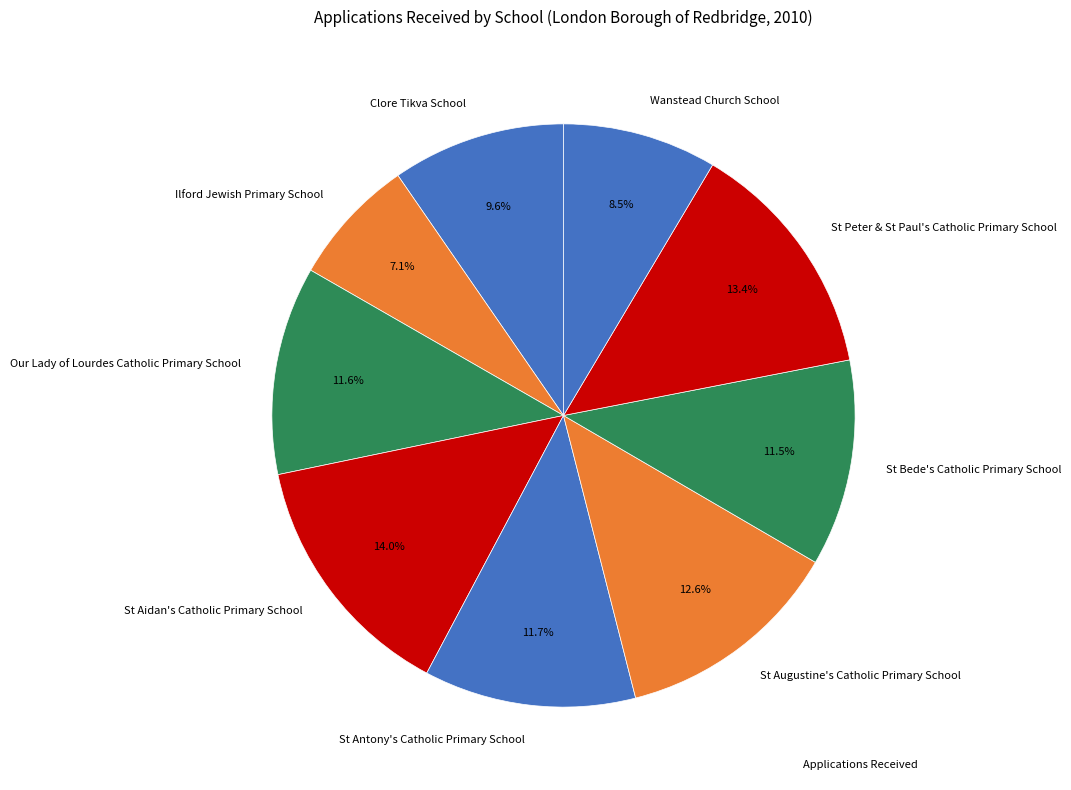

Which has a higher value, St Peter & St Paul's Catholic Primary School or Our Lady of Lourdes Catholic Primary School?

St Peter & St Paul's Catholic Primary School